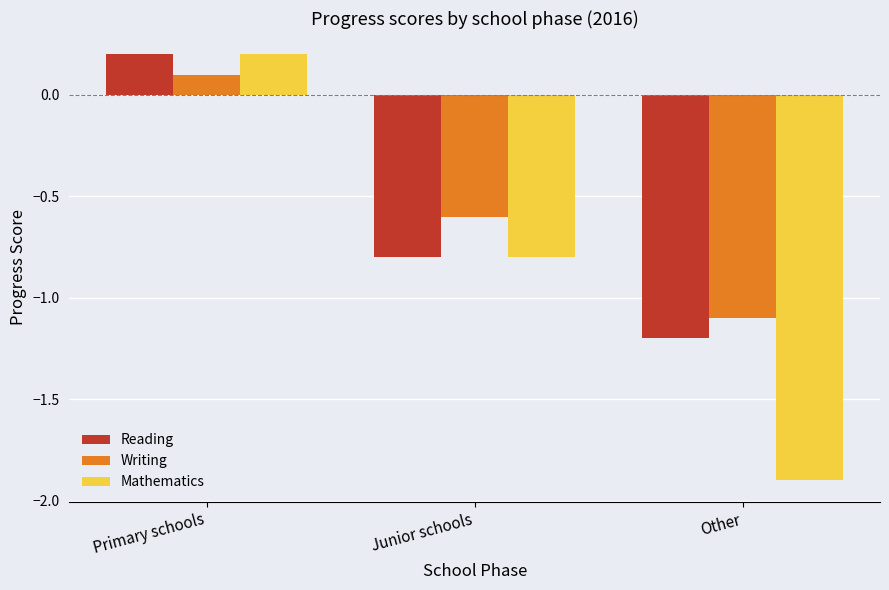

What is the difference between the highest and lowest values at Junior schools?

0.2